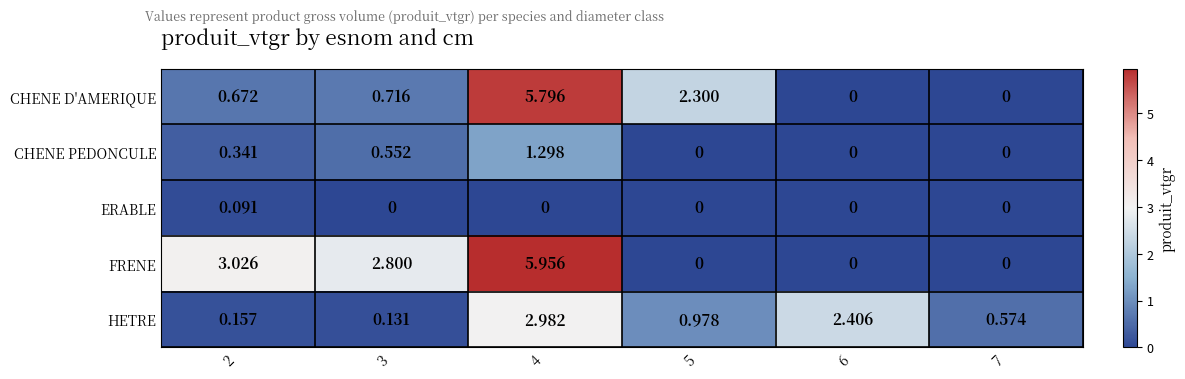

Which series changed the most between 2 and 7?

FRENE